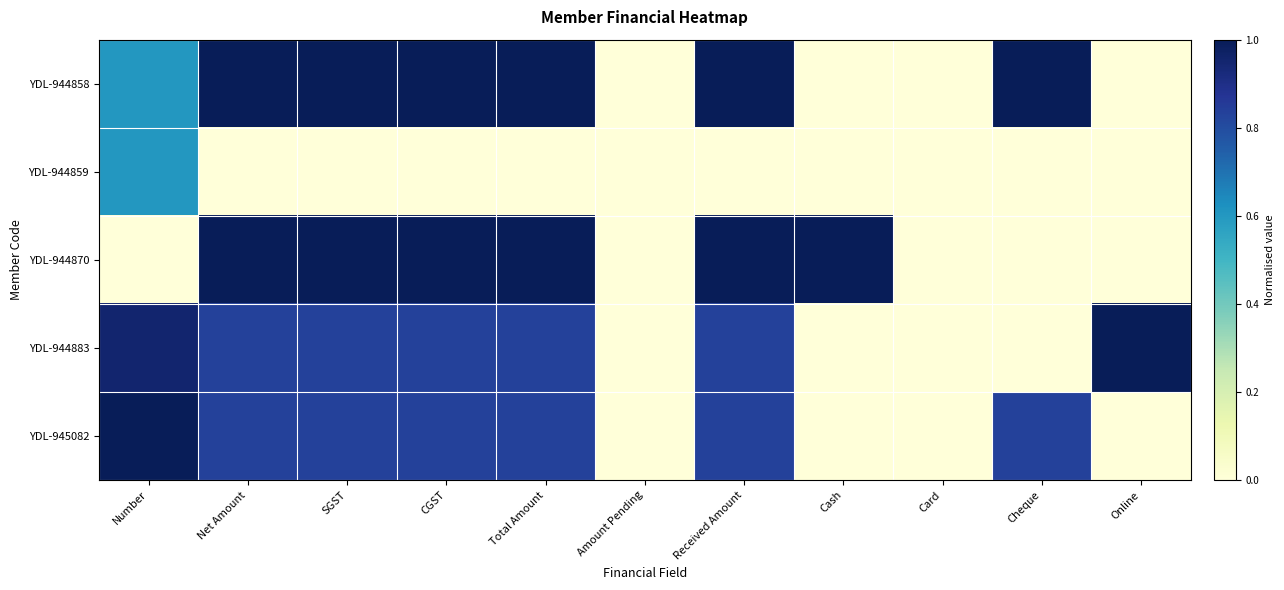

Reading left to right, transcribe all the data shown in this chart.

YDL-944858: Number=0.6	Net Amount=1.0	SGST=1.0	CGST=1.0	Total Amount=1.0	Amount Pending=0.0	Received Amount=1.0	Cash=0.0	Card=0.0	Cheque=1.0	Online=0.0
YDL-944859: Number=0.6	Net Amount=0.0	SGST=0.0	CGST=0.0	Total Amount=0.0	Amount Pending=0.0	Received Amount=0.0	Cash=0.0	Card=0.0	Cheque=0.0	Online=0.0
YDL-944870: Number=0.0	Net Amount=1.0	SGST=1.0	CGST=1.0	Total Amount=1.0	Amount Pending=0.0	Received Amount=1.0	Cash=1.0	Card=0.0	Cheque=0.0	Online=0.0
YDL-944883: Number=1.0	Net Amount=0.8	SGST=0.8	CGST=0.8	Total Amount=0.8	Amount Pending=0.0	Received Amount=0.8	Cash=0.0	Card=0.0	Cheque=0.0	Online=1.0
YDL-945082: Number=1.0	Net Amount=0.8	SGST=0.8	CGST=0.8	Total Amount=0.8	Amount Pending=0.0	Received Amount=0.8	Cash=0.0	Card=0.0	Cheque=0.8	Online=0.0